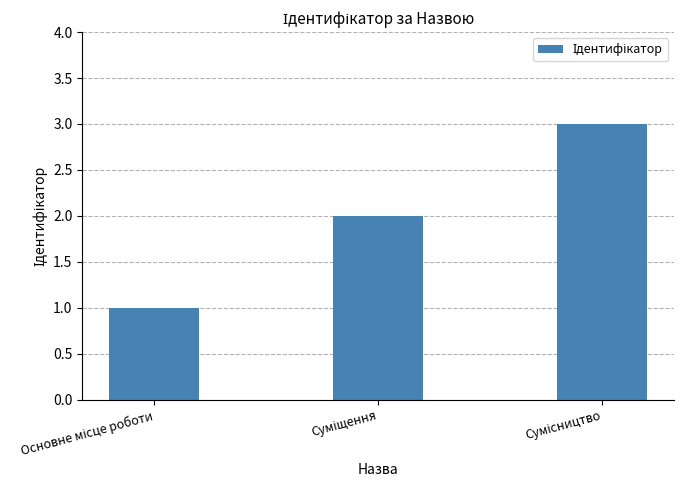

Reading right to left, extract all data points from this chart.

3	2	1